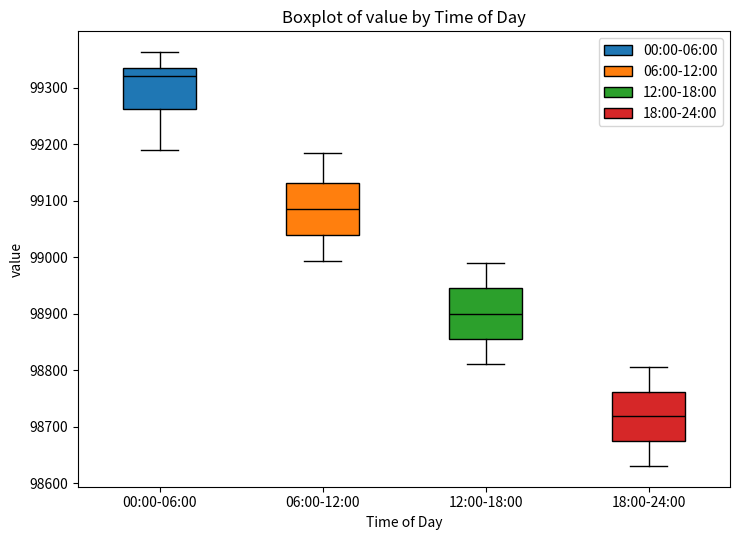

Which box's median line is the highest?

00:00-06:00